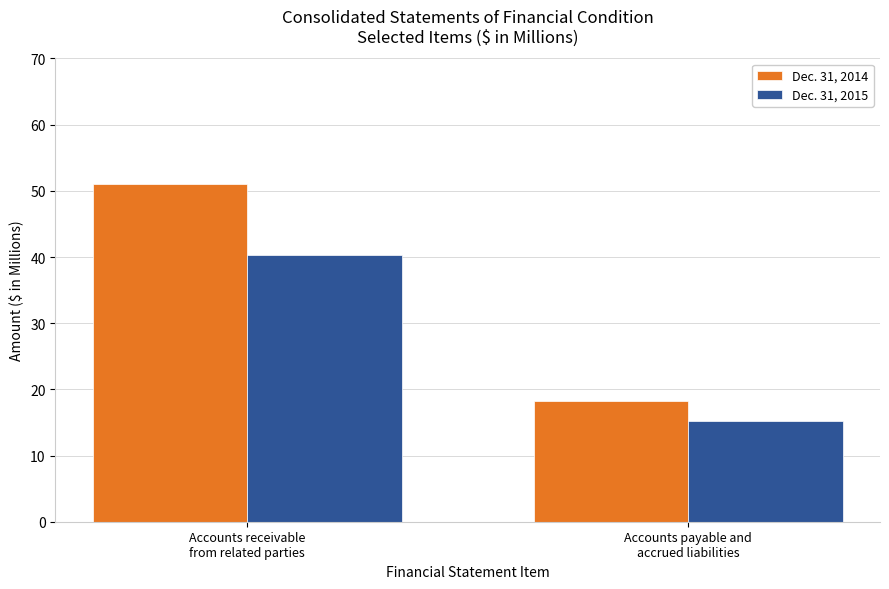

Rank the categories by Dec. 31, 2015 value from lowest to highest.

Accounts payable and
accrued liabilities, Accounts receivable
from related parties